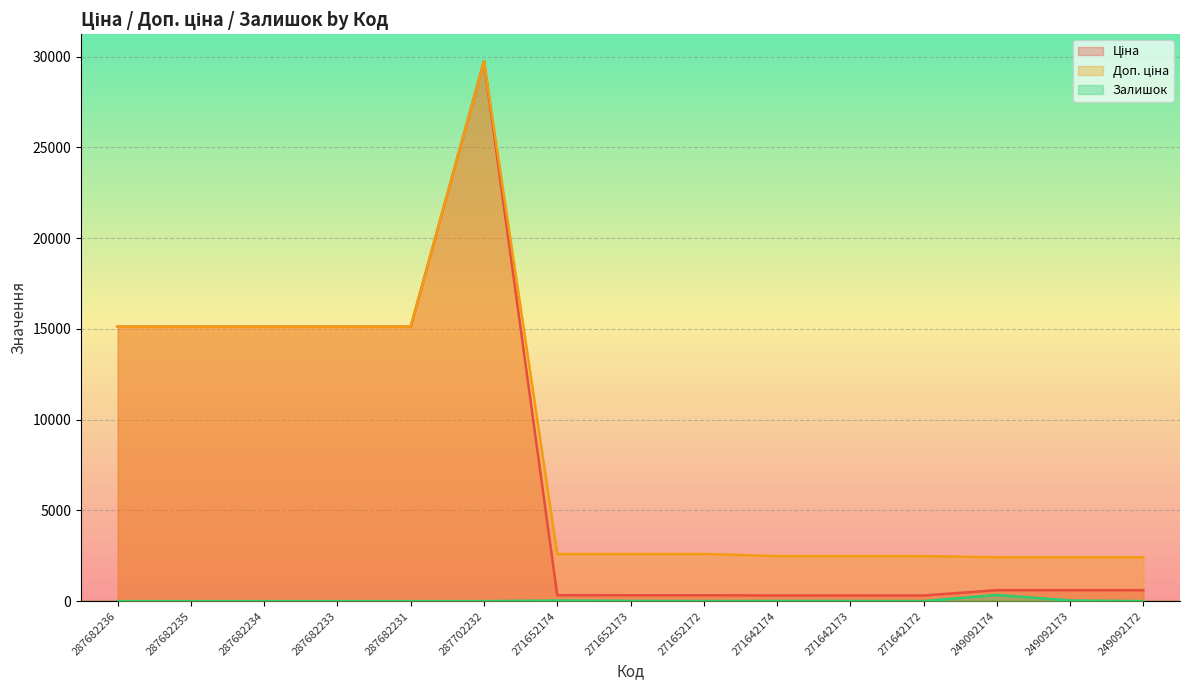

Reading right to left, list all the values displayed in this chart.

Ціна: 603.7	603.7	603.7	310.3	310.3	310.3	324.8	324.8	324.8	29747.2	15120.0	15120.0	15120.0	15120.0	15120.0
Доп. ціна: 2414.8	2414.8	2414.8	2482.4	2482.4	2482.4	2598.3	2598.3	2598.3	29747.2	15120.0	15120.0	15120.0	15120.0	15120.0
Залишок: 0.0	38.0	341.0	4.0	10.0	12.0	4.0	15.0	35.0	0.0	0.0	0.0	0.0	0.0	0.0